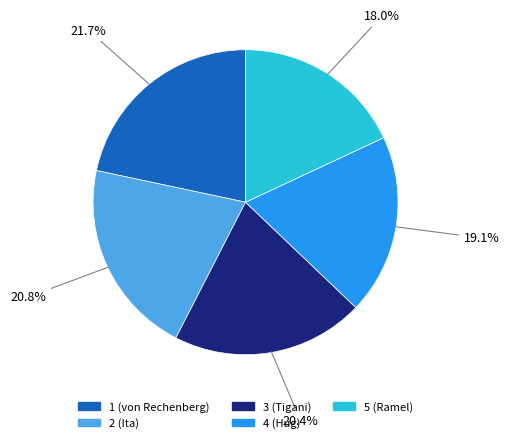

The 4 (Hug) slice represents 7% of the pie. True or false?

False